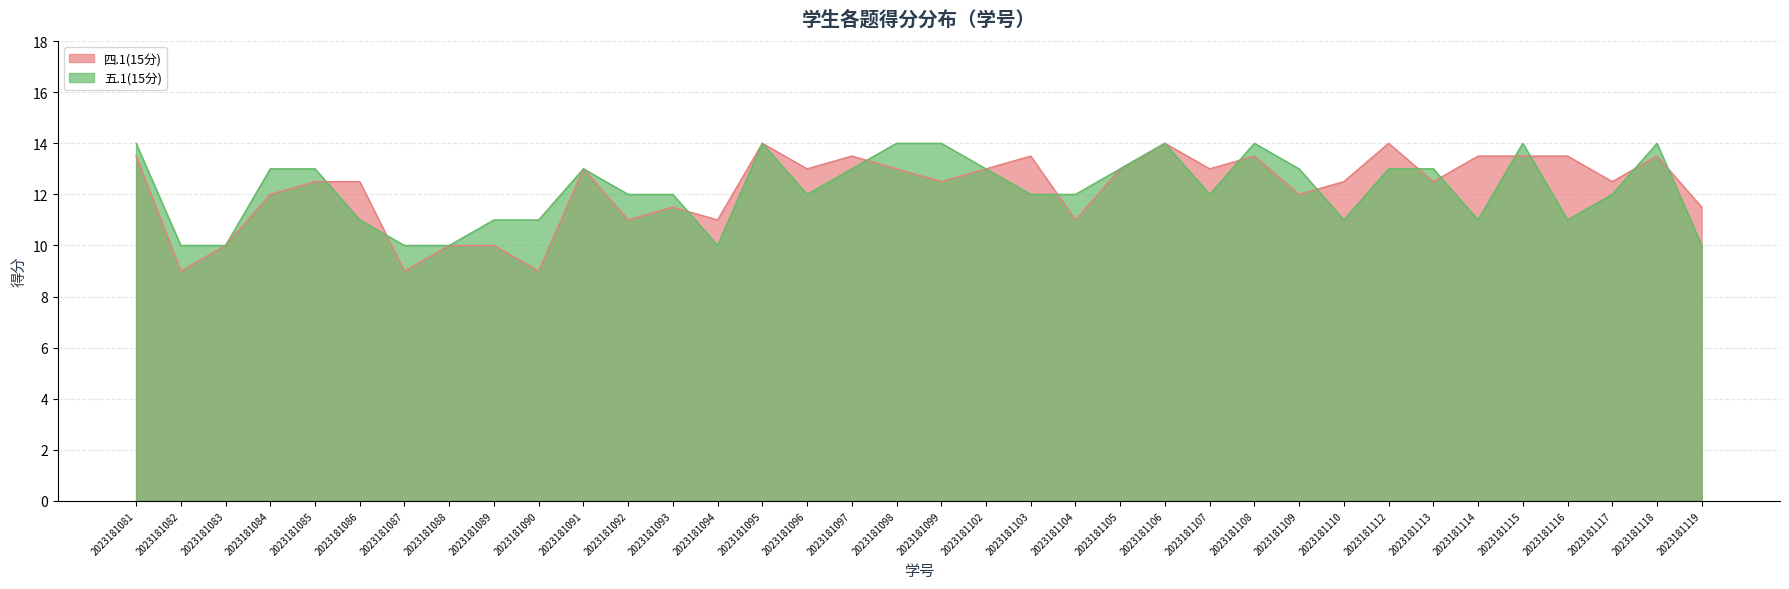

Where is 四.1(15分) nearest to the value 11?

2023181092